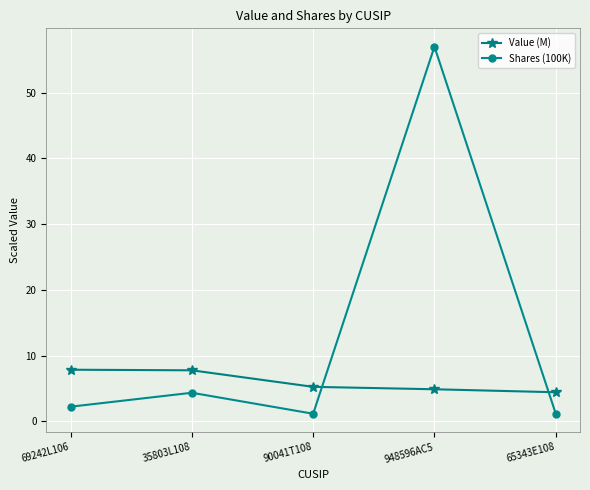

At which label does Value (M) first exceed 5?

69242L106